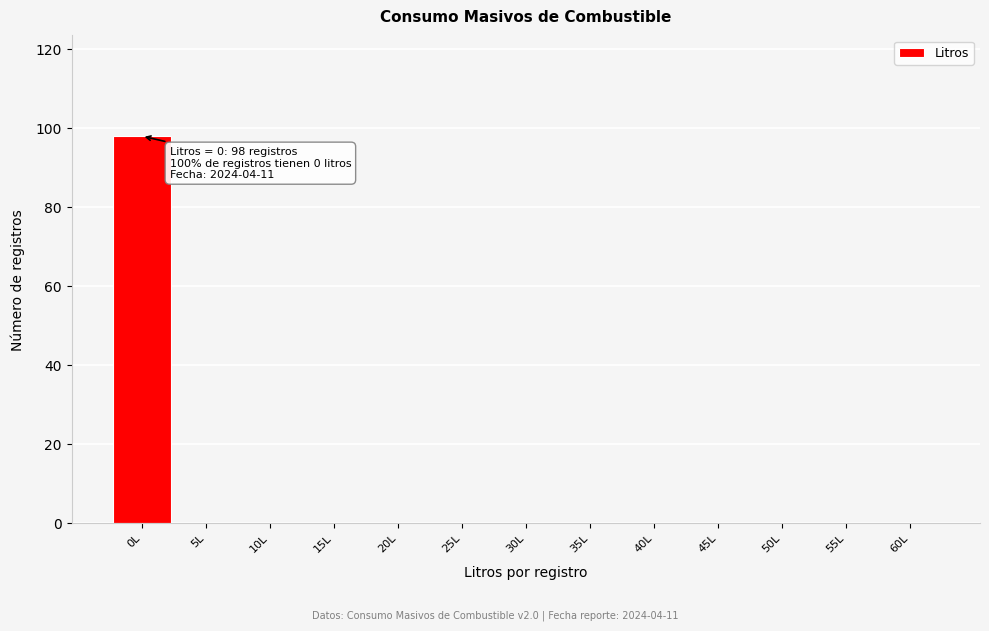

Reading left to right, transcribe all the data shown in this chart.

0L=98	5L=0	10L=0	15L=0	20L=0	25L=0	30L=0	35L=0	40L=0	45L=0	50L=0	55L=0	60L=0